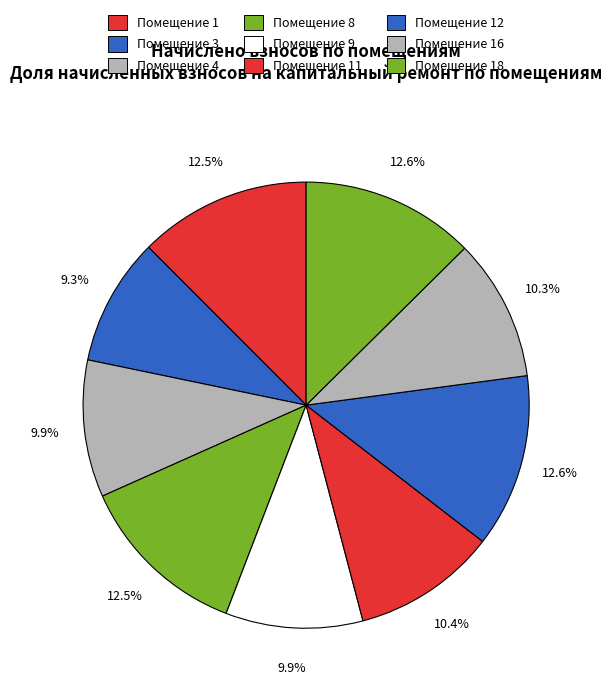

How many slices are in this pie chart?

9